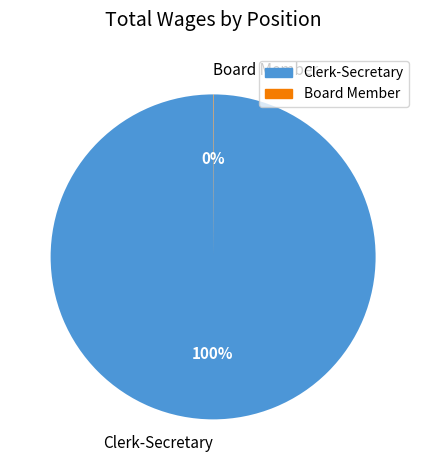

To the nearest percent, what percentage of the pie is Clerk-Secretary?

100%